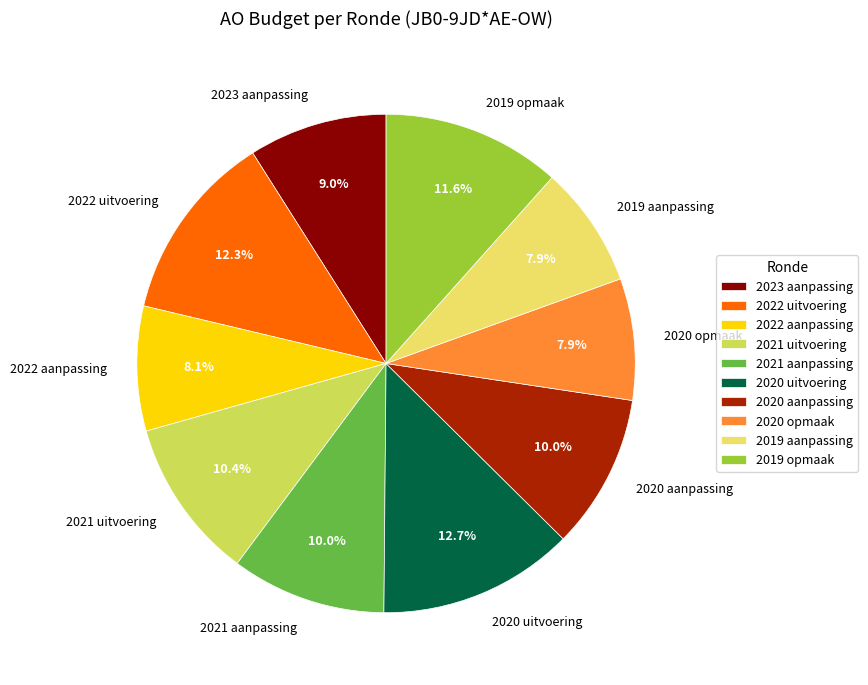

Is there any slice that represents more than half of the pie?

No